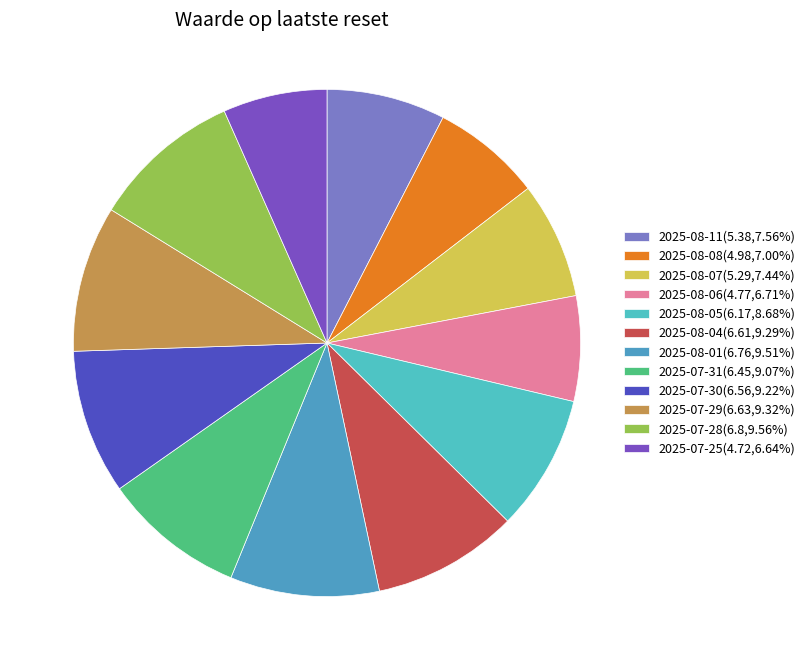

Does 2025-07-25 account for over 50% of the chart?

No